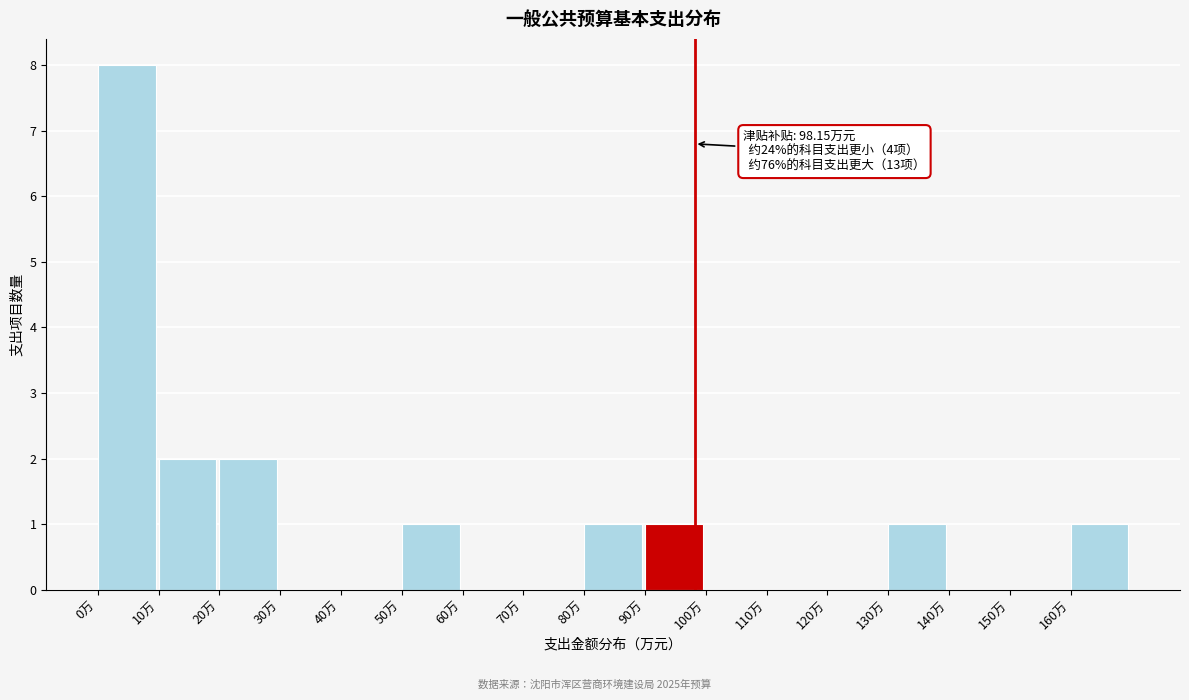

Over which range of the x-axis is the bar tallest?

0 to 10